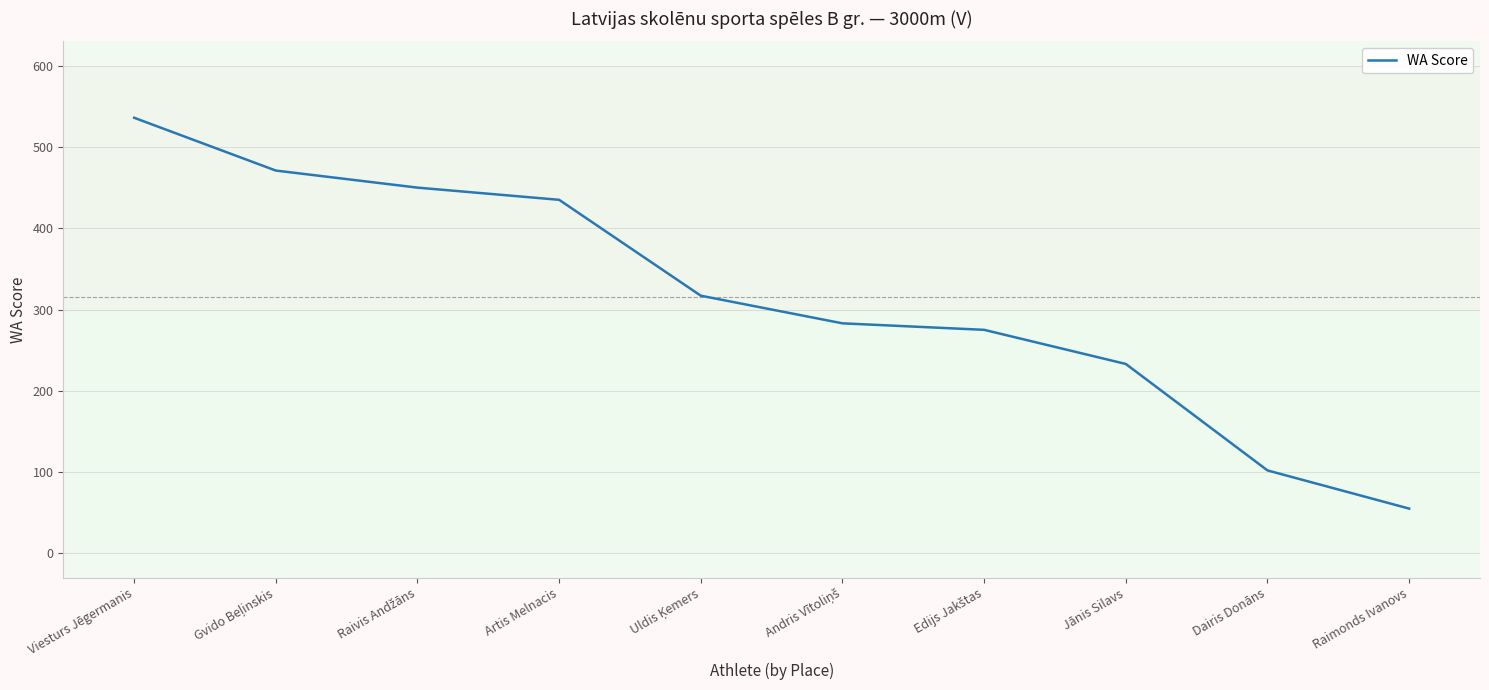

Reading left to right, transcribe all the data shown in this chart.

536	471	450	435	317	283	275	233	102	55